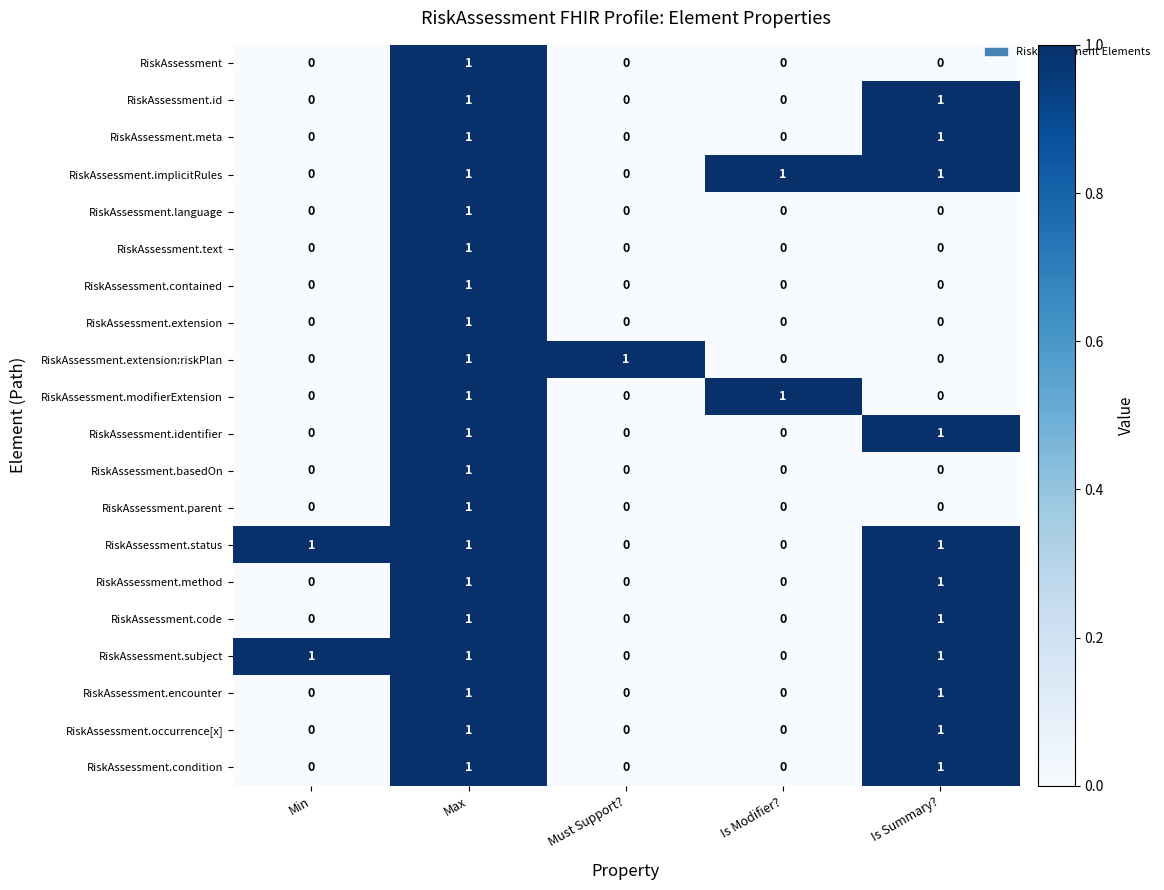

What is the spread (max minus min) of values at Is Summary??

1